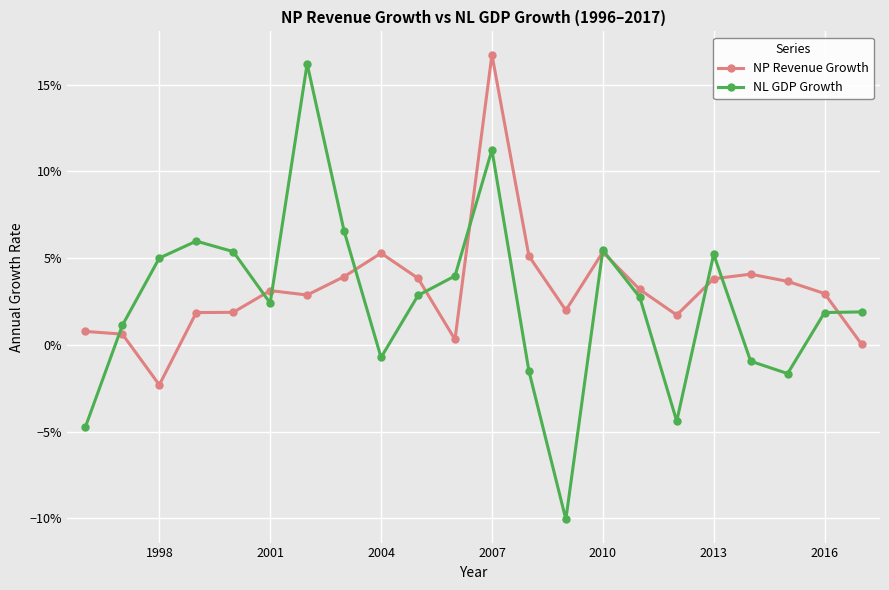

Reading left to right, what are all the values shown in this chart?

NP Revenue Growth: 0.0	0.0	-0.0	0.0	0.0	0.0	0.0	0.0	0.1	0.0	0.0	0.2	0.1	0.0	0.1	0.0	0.0	0.0	0.0	0.0	0.0	0.0
NL GDP Growth: -0.0	0.0	0.1	0.1	0.1	0.0	0.2	0.1	-0.0	0.0	0.0	0.1	-0.0	-0.1	0.1	0.0	-0.0	0.1	-0.0	-0.0	0.0	0.0